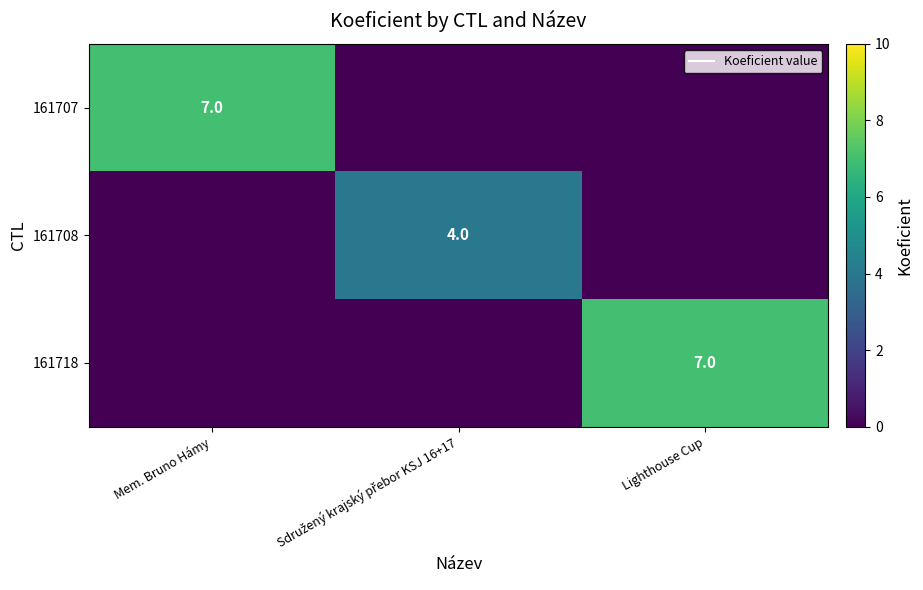

The 161718 series shows 7 at Lighthouse Cup. True or false?

True